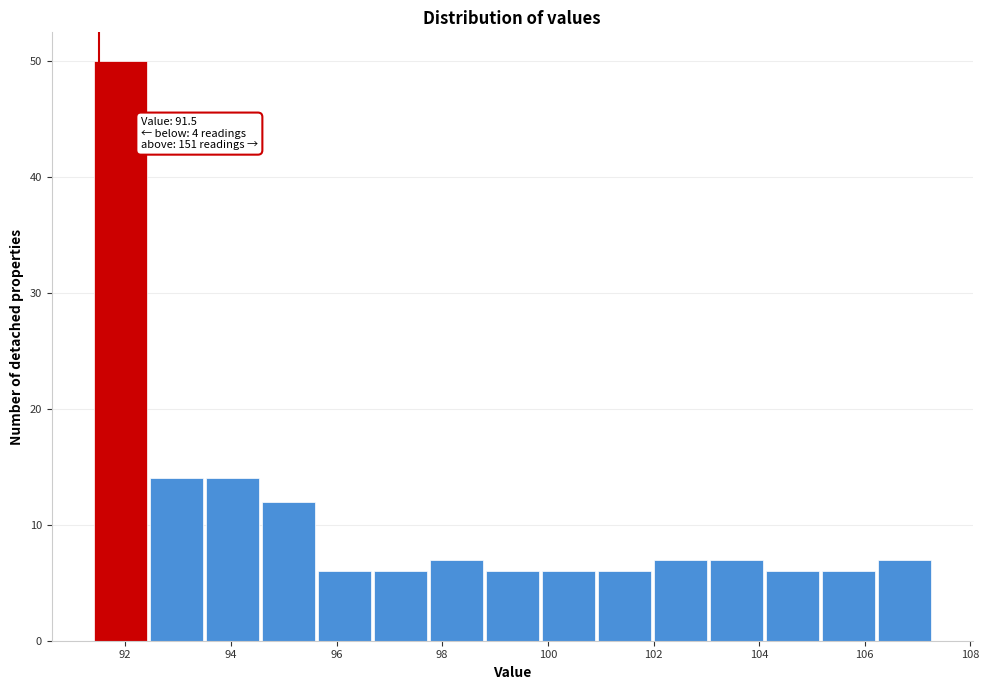

Which range on the x-axis has the tallest bar?

91.40 to 92.46